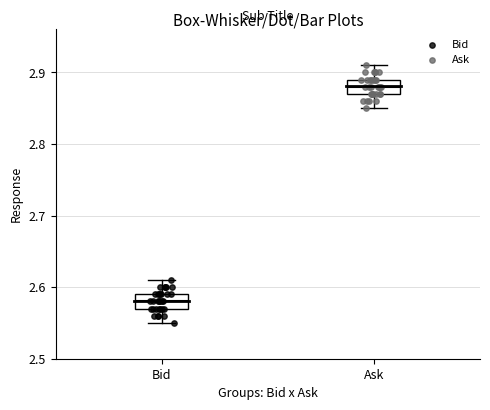

Where is the upper edge of the box for Ask on the y-axis? The values are not printed on the chart, so give them approximately, as read against the axis.

2.89